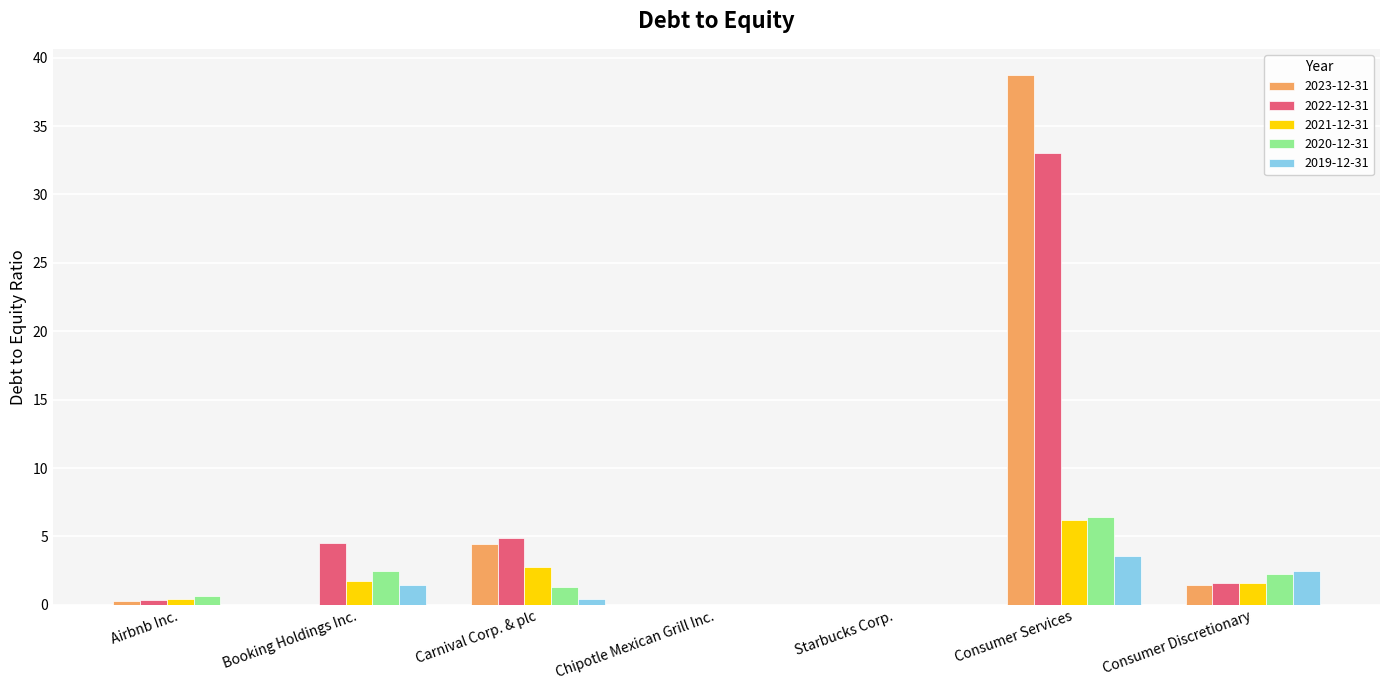

What is the sum of all 2020-12-31 values?

13.1